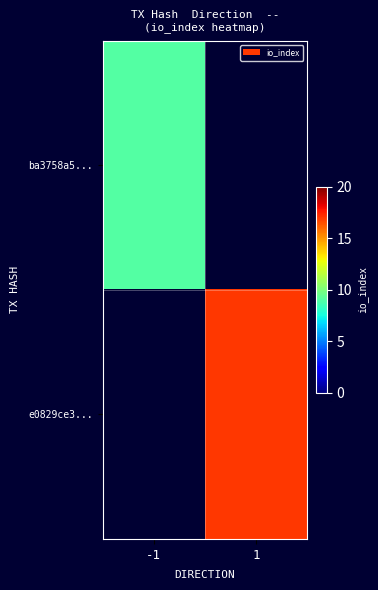

At which label does ba3758a5... reach its peak?

-1